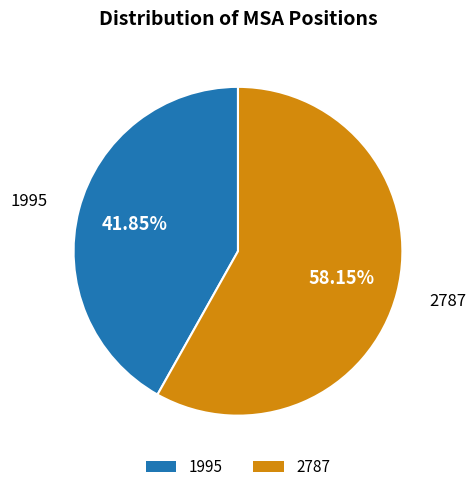

Is it true that 2787 is 58% of the pie?

True